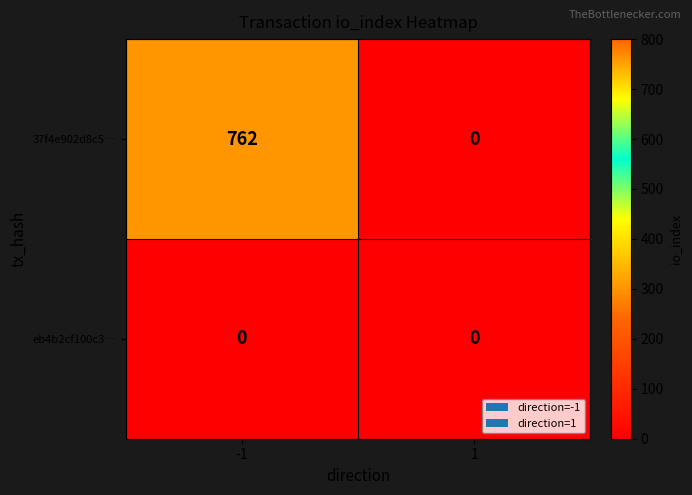

What is the spread (max minus min) of values at -1?

762